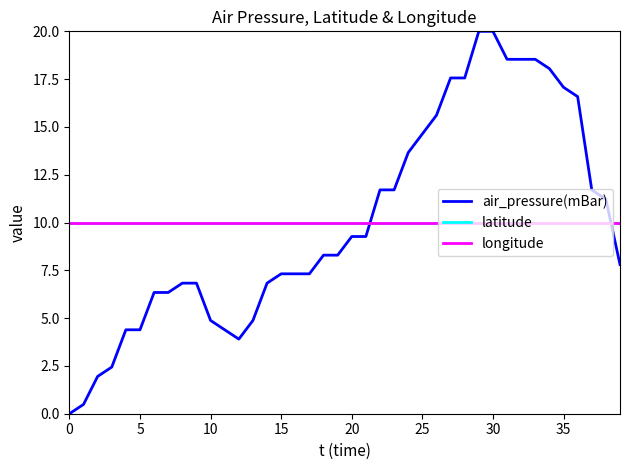

Does the chart have visible grid lines?

No